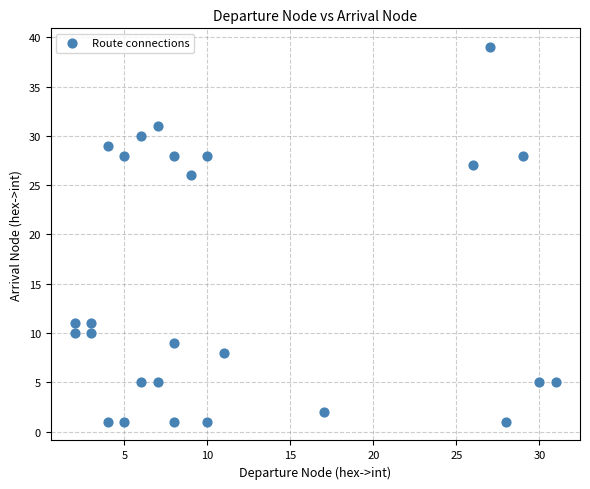

What Y value in the scatter plot is closest to 20?

26